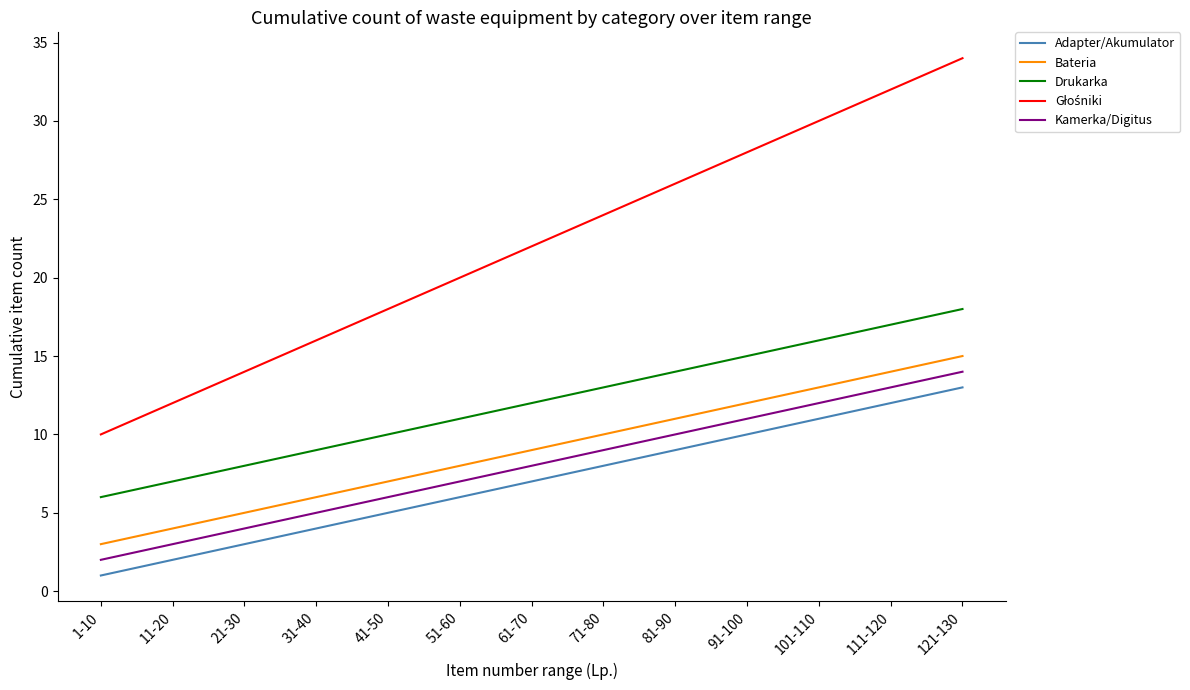

What is the difference between the highest and lowest values at 51-60?

14